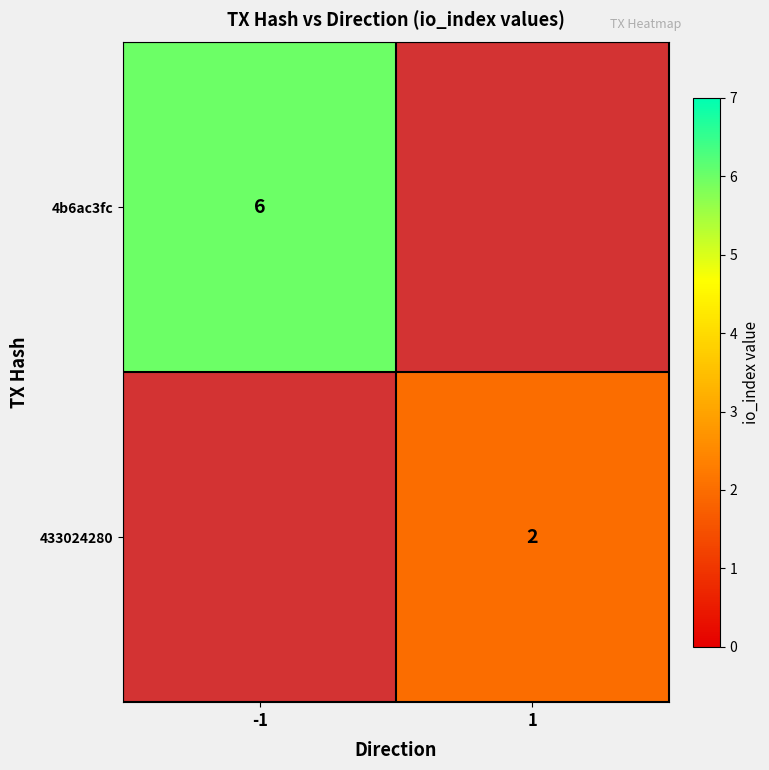

How many data points does each series have?

2